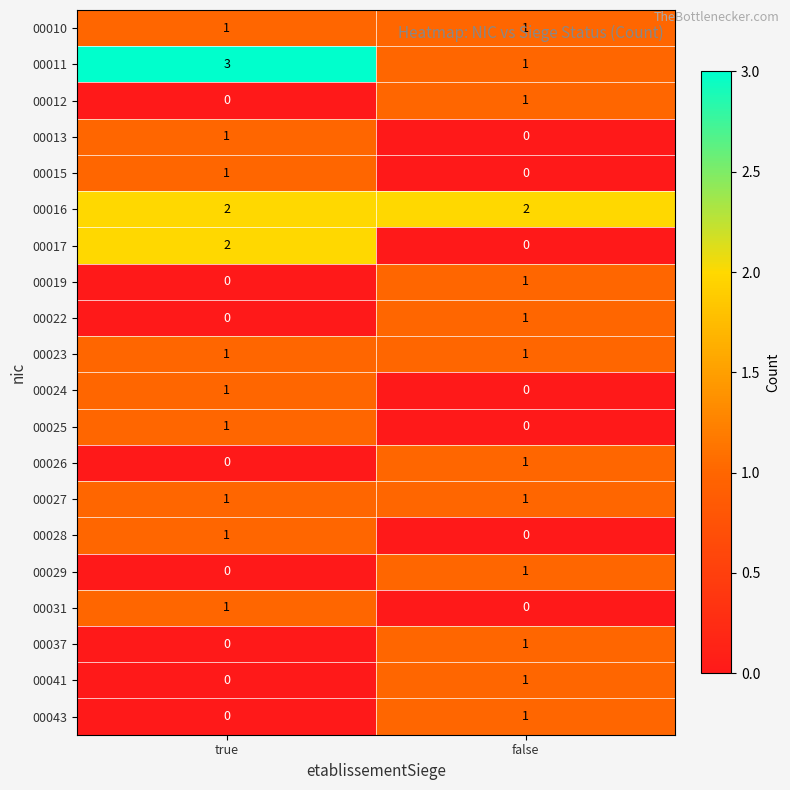

True or false: 00027 has a value of 1 at false.

True